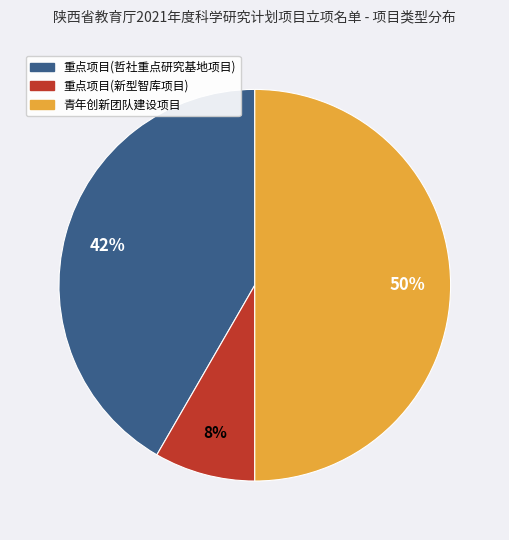

Between 重点项目(新型智库项目) and 重点项目(哲社重点研究基地项目), which is larger?

重点项目(哲社重点研究基地项目)